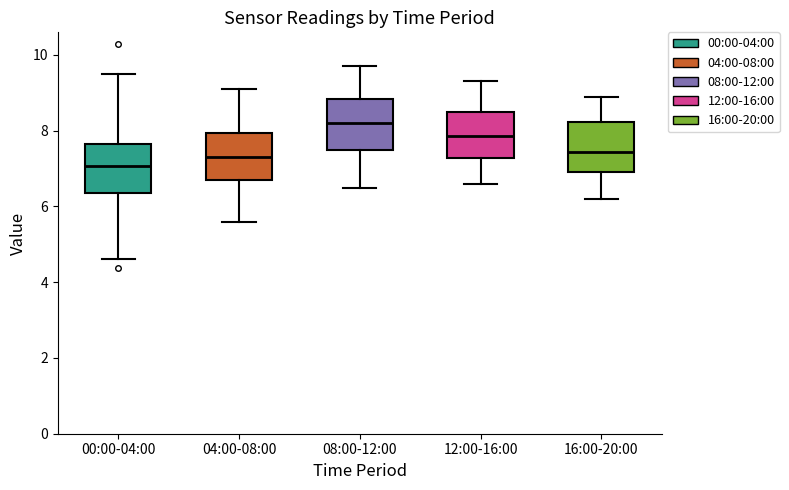

Which box's median line is the lowest?

00:00-04:00